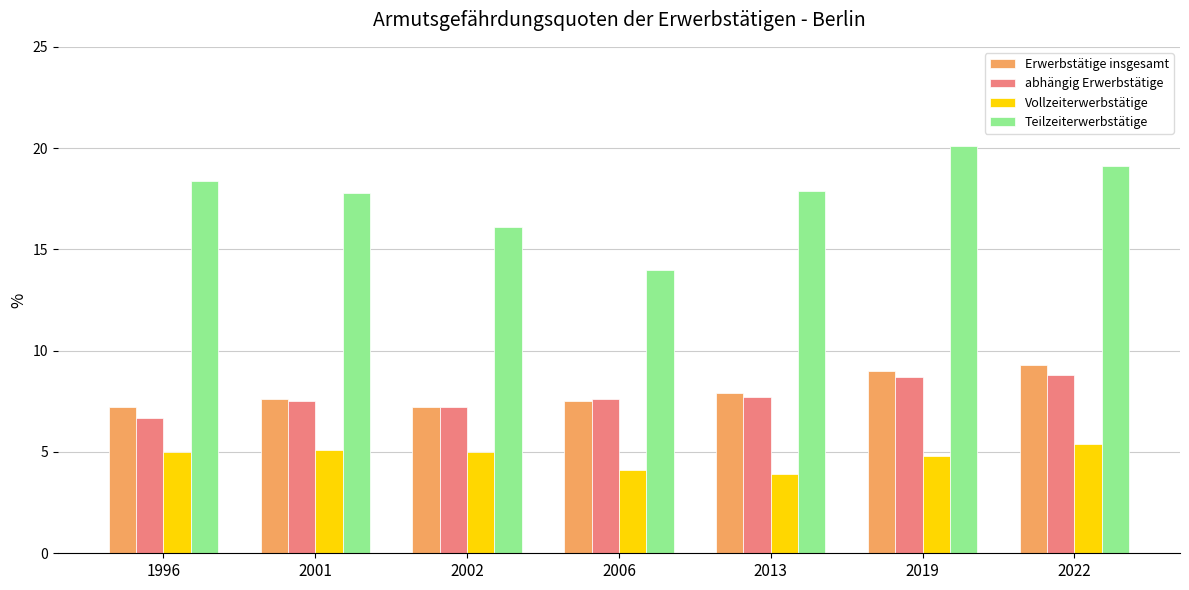

What is the greatest value displayed?

20.1